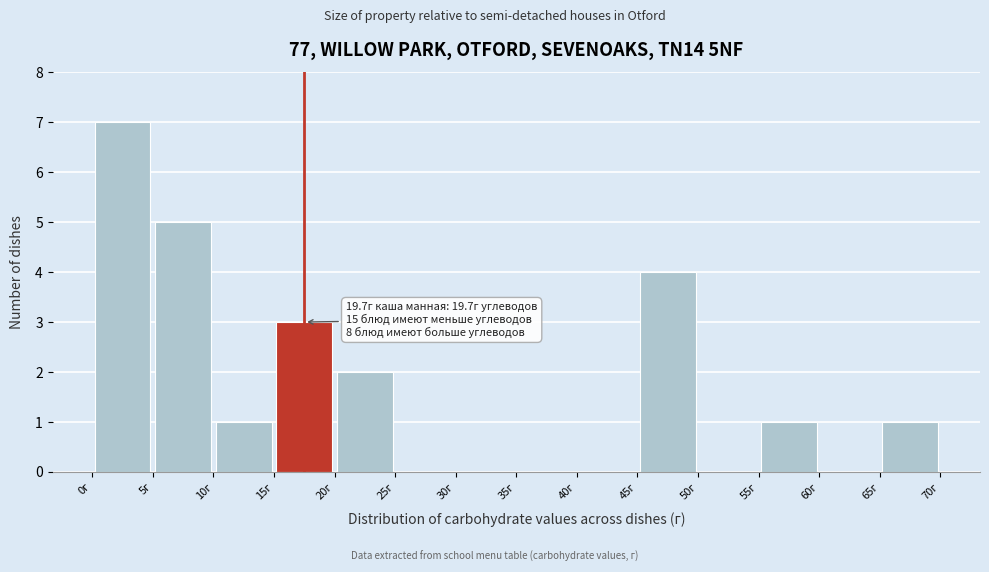

Which range on the x-axis has the tallest bar?

0 to 5